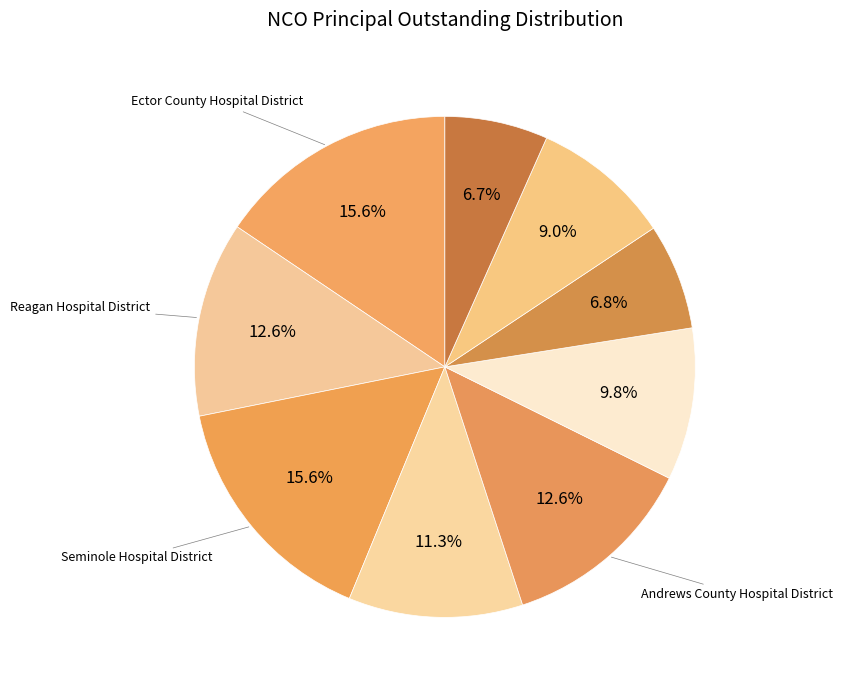

How many segments does this pie chart have?

9